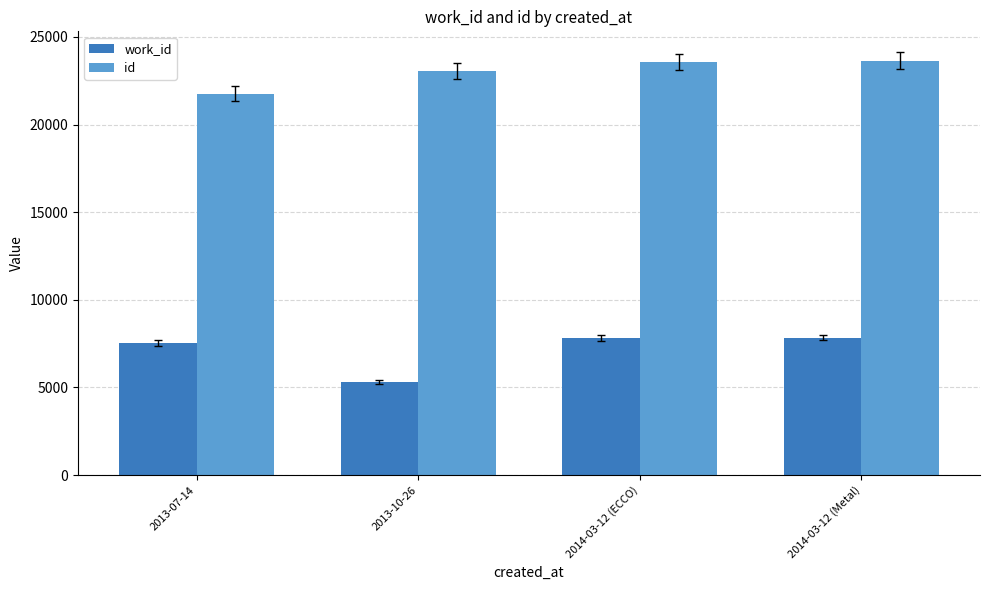

At how many categories does at least one series exceed 8208?

4